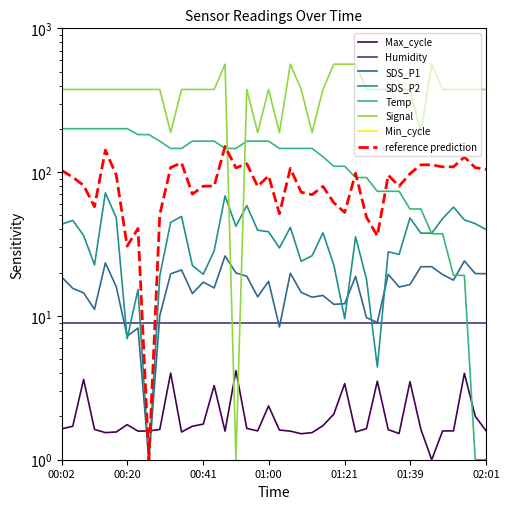

What is the value of the Max_cycle point at the 33rd from the left?

3.5